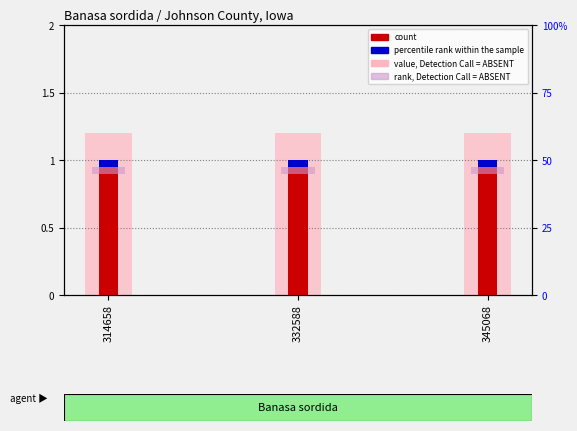

Reading left to right, list all the values displayed in this chart.

count: 314658=1.0	332588=1.0	345068=1.0
value, Detection Call = ABSENT: 314658=1.2	332588=1.2	345068=1.2
percentile rank within the sample: 314658=0.1	332588=0.1	345068=0.1
rank, Detection Call = ABSENT: 314658=0.1	332588=0.1	345068=0.1